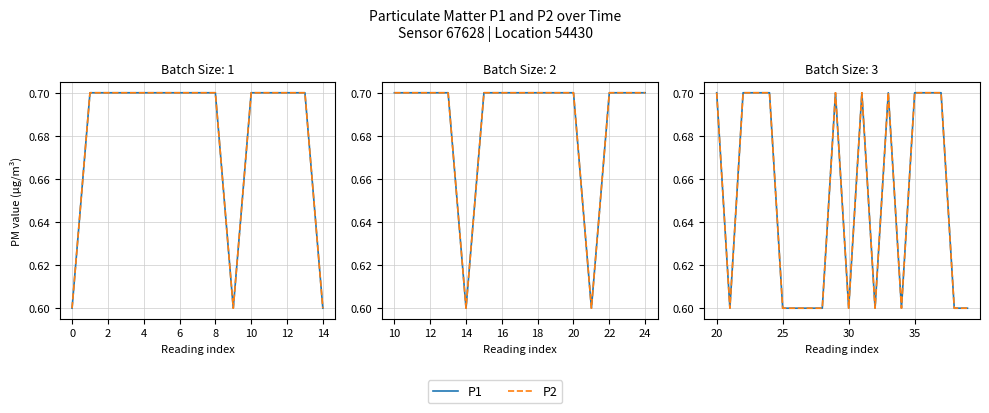

True or false: P2 and P1 intersect in this chart.

False